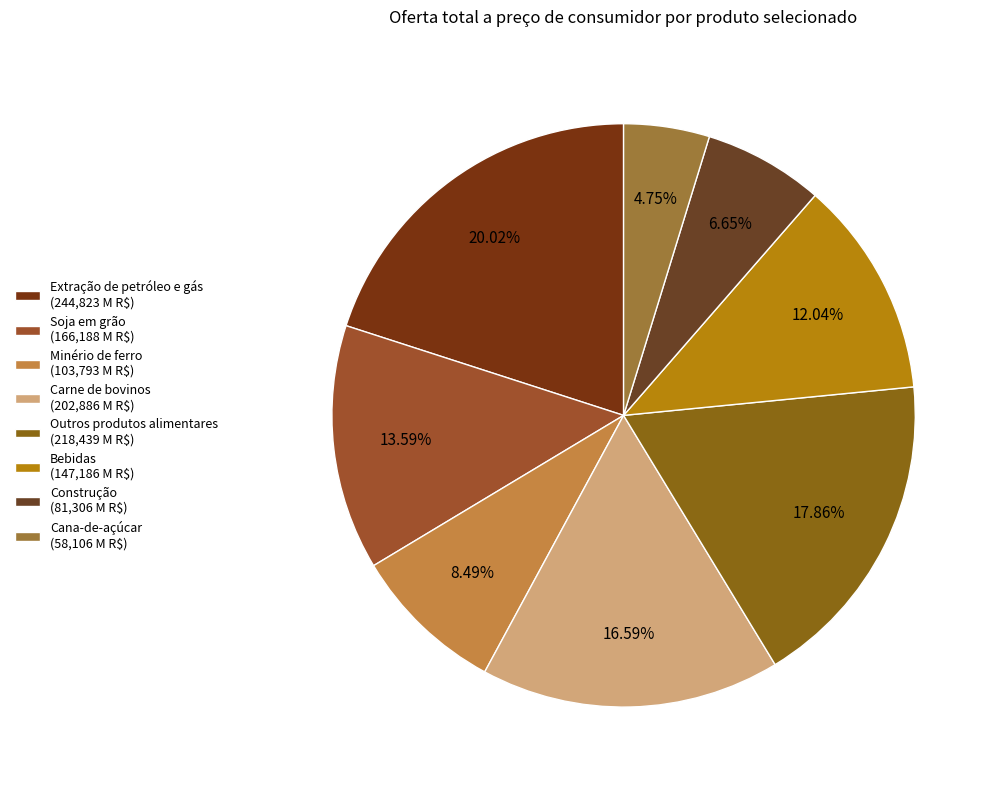

What is the ratio of the value at Construção to the value at Carne de bovinos?

0.4